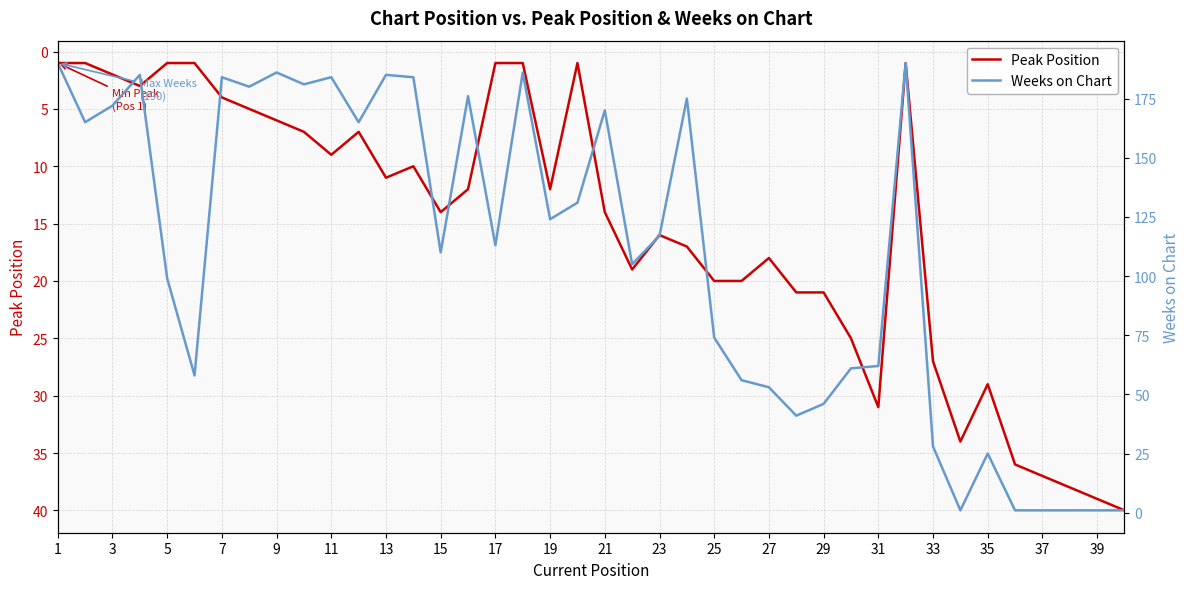

How many interior local peaks does the Weeks on Chart series have?

11